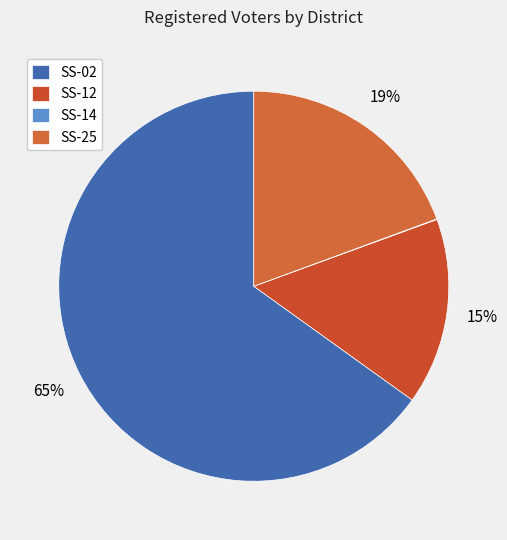

How much of the chart is everything except SS-14?

100.0%